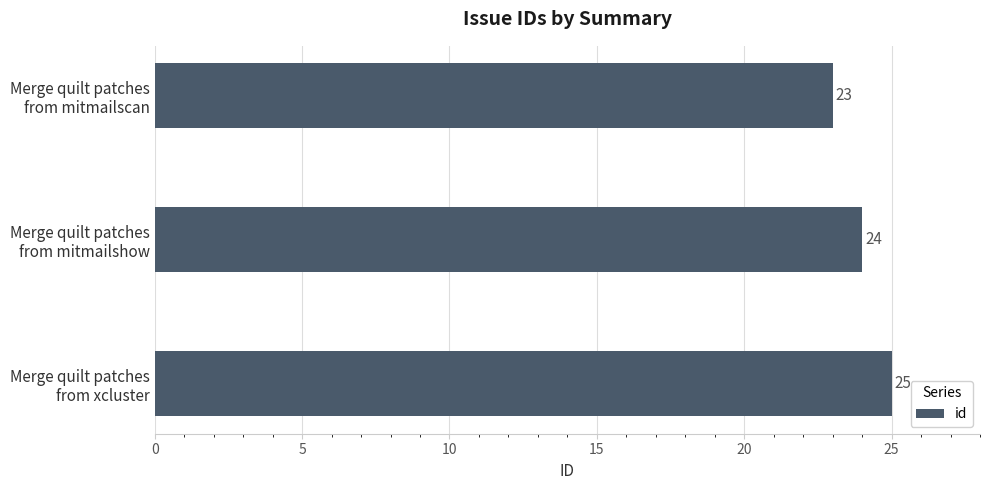

Count the number of data series in this chart.

1